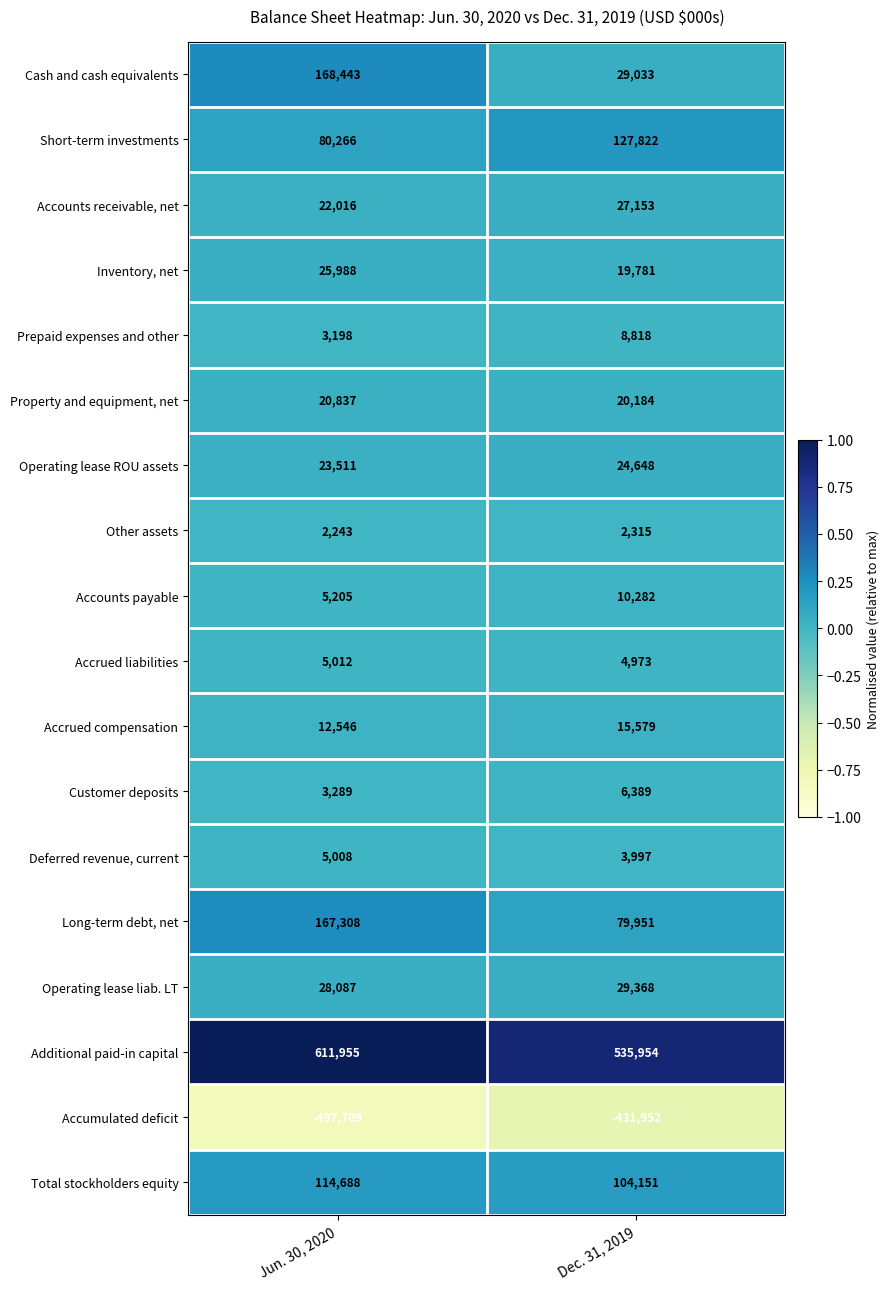

What is the difference between the highest and lowest values at Jun. 30, 2020?

1109664